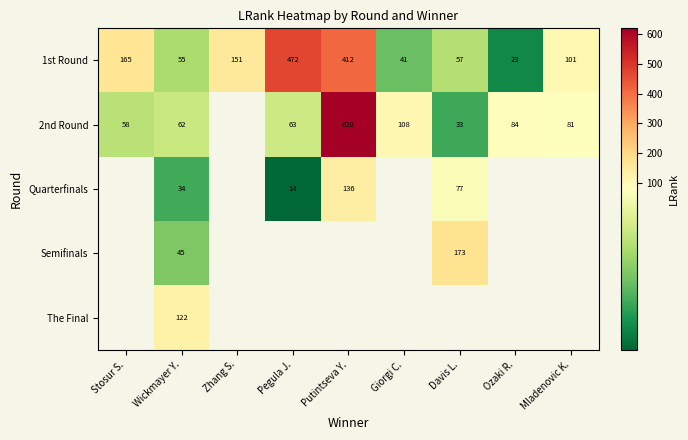

The value of 2nd Round at Giorgi C. is 40. True or false?

False